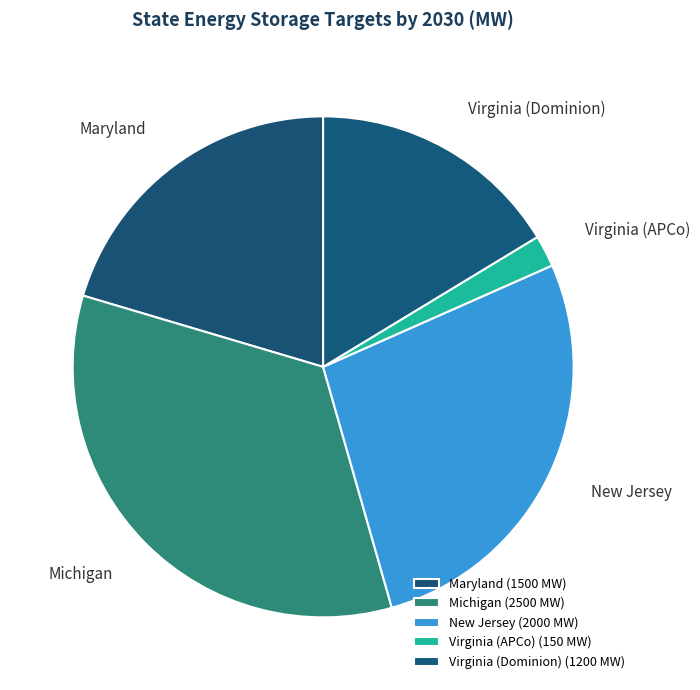

How many segments does this pie chart have?

5